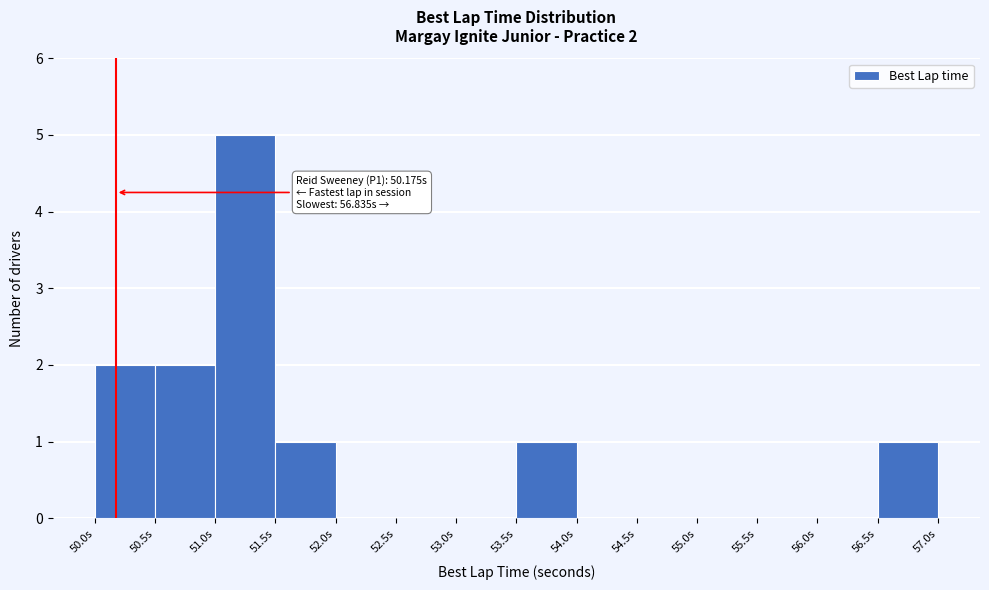

Over which range of the x-axis is the bar tallest?

51.0 to 51.5